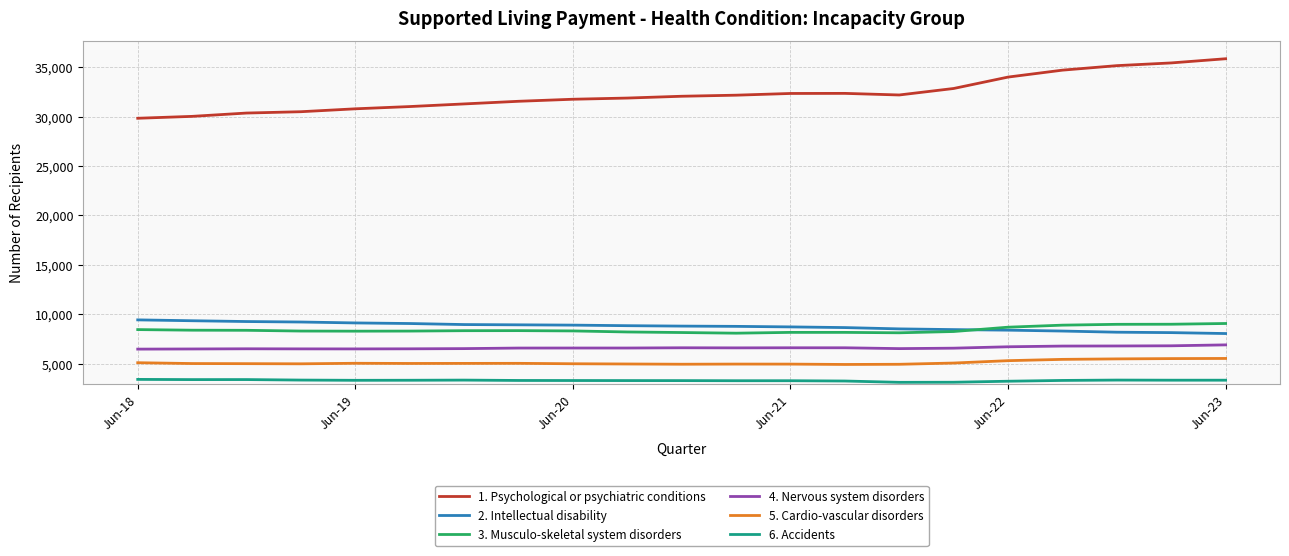

What is the lowest value of the 2. Intellectual disability series?

8043